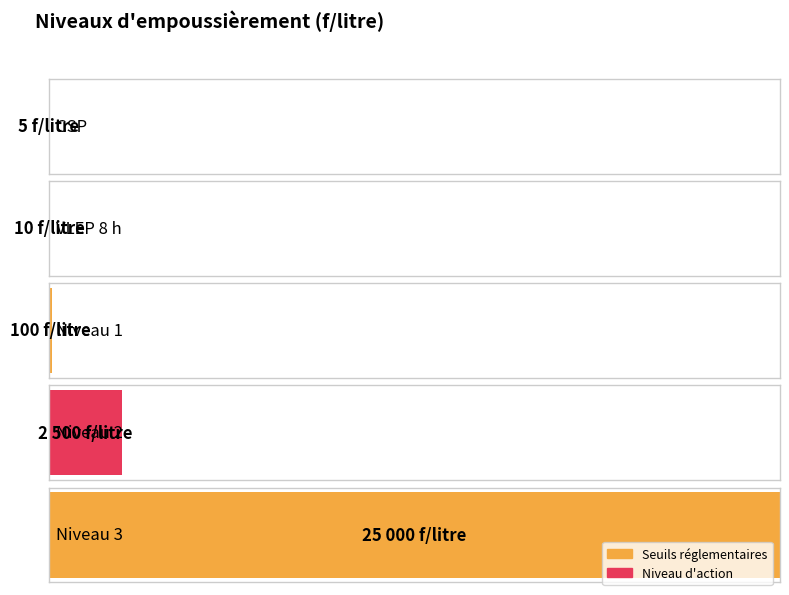

The chart shows a value of 738 at Niveau 2. True or false?

False